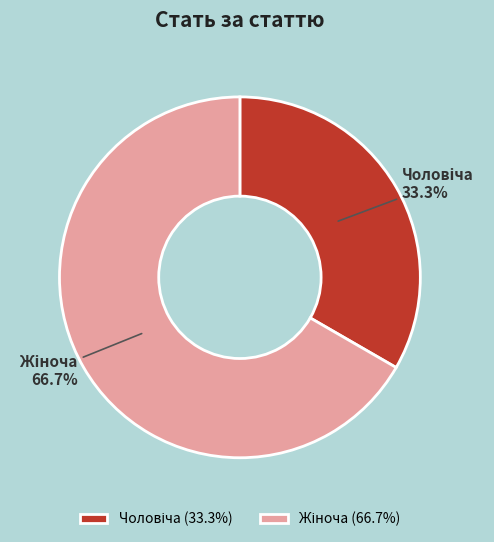

Is there a majority slice in this chart?

Yes